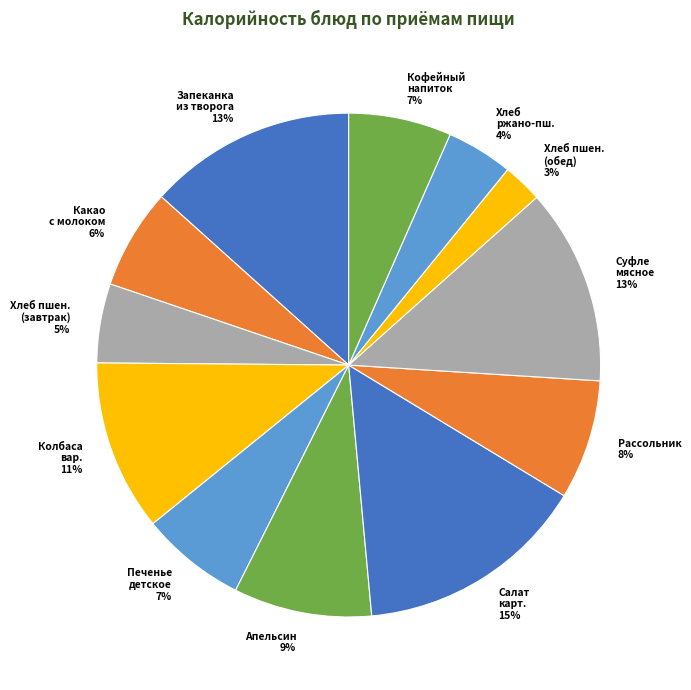

Is there a majority slice in this chart?

No